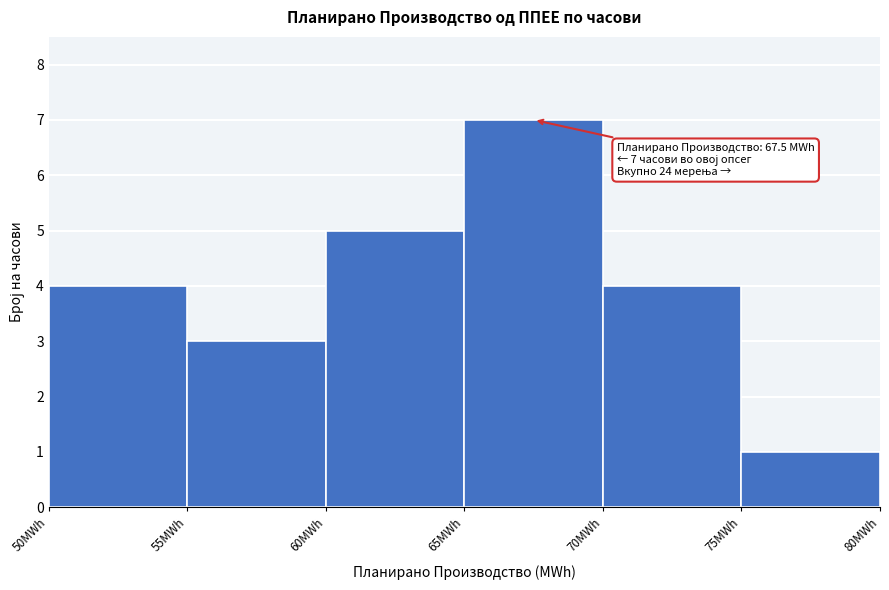

Over which range of the x-axis is the bar tallest?

65 to 70